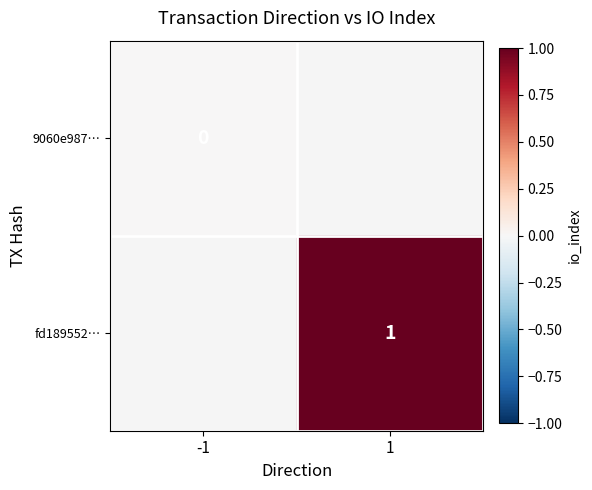

The value of fd189552… at 1 is 0. True or false?

False